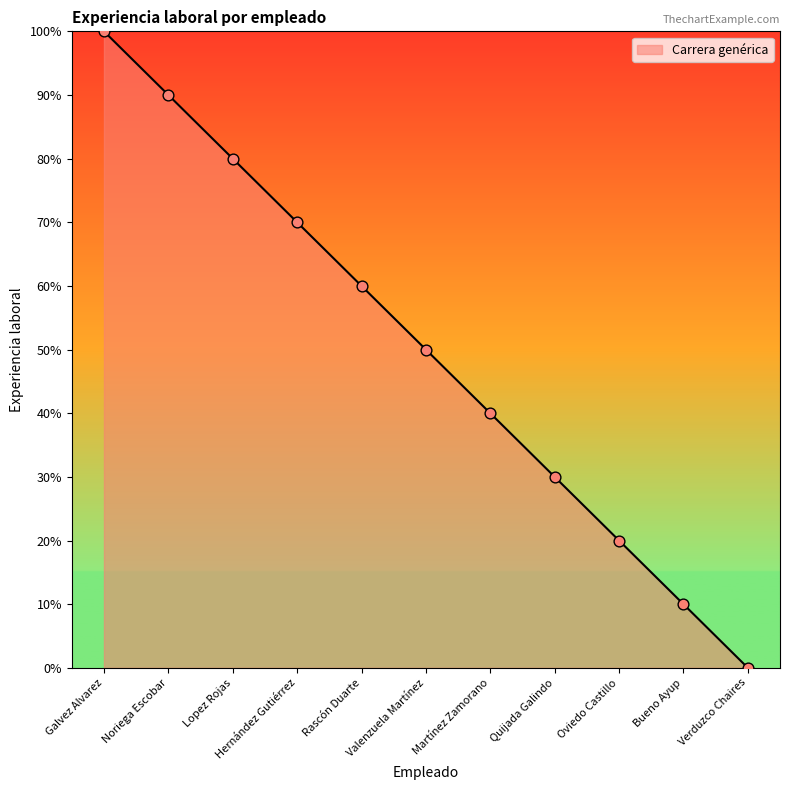

What is the change in value from Valenzuela Martínez to Quijada Galindo?

-20